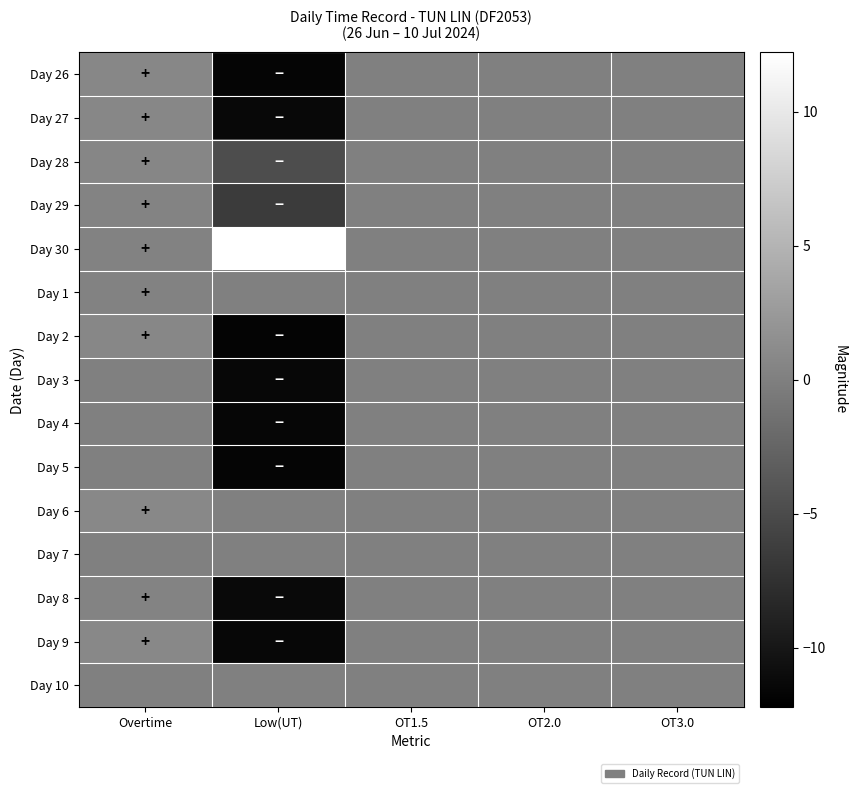

At how many categories does at least one series exceed 8?

1